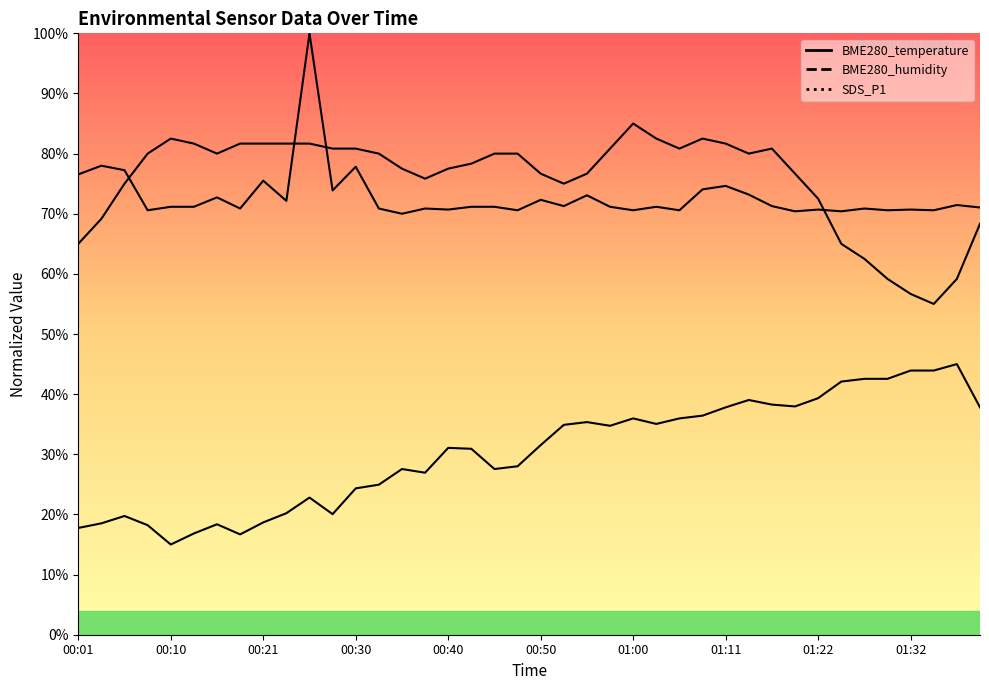

Rank the categories by BME280_humidity value from lowest to highest.

00:10, 00:18, 00:13, 00:01, 00:08, 00:16, 00:03, 00:21, 00:05, 00:28, 00:23, 00:25, 00:30, 00:33, 00:38, 00:35, 00:45, 00:47, 00:43, 00:40, 00:50, 00:57, 00:52, 01:03, 00:55, 01:00, 01:06, 01:08, 01:11, 01:39, 01:19, 01:16, 01:13, 01:22, 01:24, 01:27, 01:29, 01:32, 01:34, 01:37